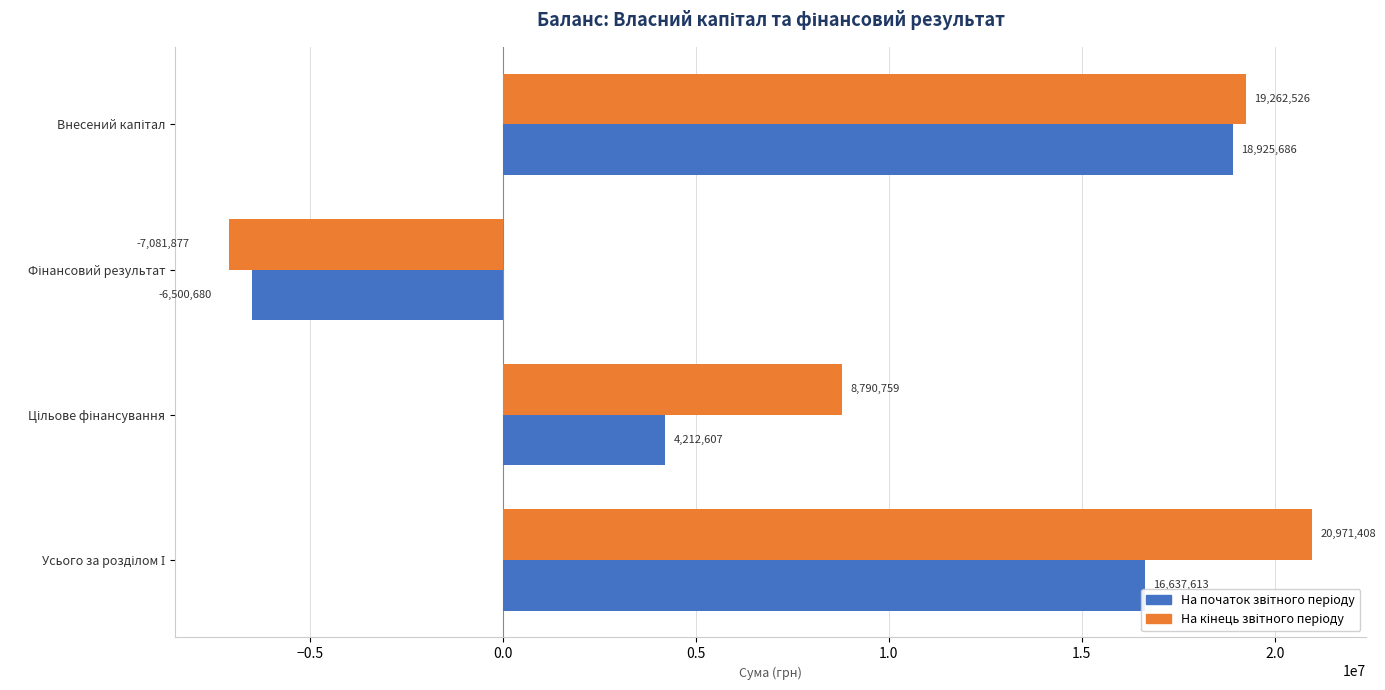

What is the greatest value displayed?

20971408